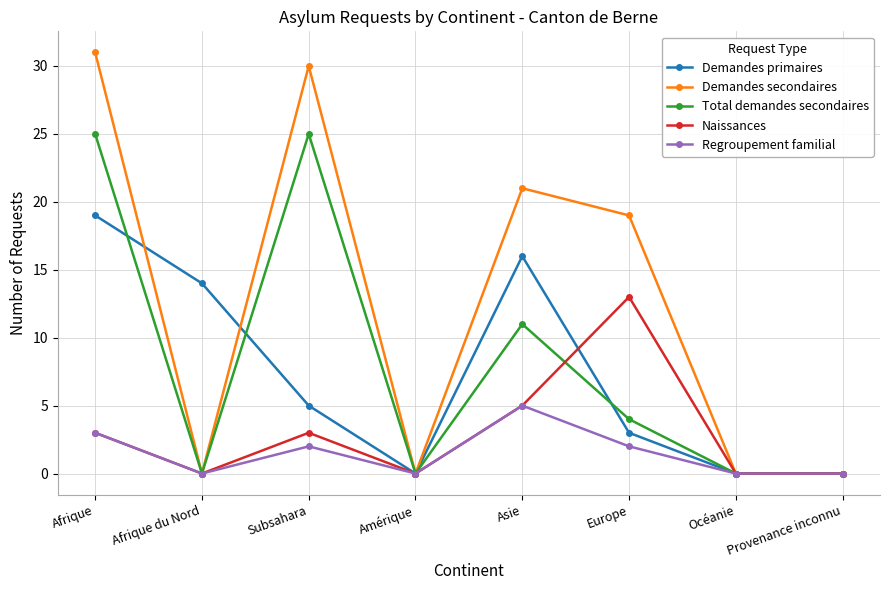

Reading right to left, list all the values displayed in this chart.

Demandes primaires: Provenance inconnu=0	Océanie=0	Europe=3	Asie=16	Amérique=0	Subsahara=5	Afrique du Nord=14	Afrique=19
Demandes secondaires: Provenance inconnu=0	Océanie=0	Europe=19	Asie=21	Amérique=0	Subsahara=30	Afrique du Nord=0	Afrique=31
Total demandes secondaires: Provenance inconnu=0	Océanie=0	Europe=4	Asie=11	Amérique=0	Subsahara=25	Afrique du Nord=0	Afrique=25
Naissances: Provenance inconnu=0	Océanie=0	Europe=13	Asie=5	Amérique=0	Subsahara=3	Afrique du Nord=0	Afrique=3
Regroupement familial: Provenance inconnu=0	Océanie=0	Europe=2	Asie=5	Amérique=0	Subsahara=2	Afrique du Nord=0	Afrique=3